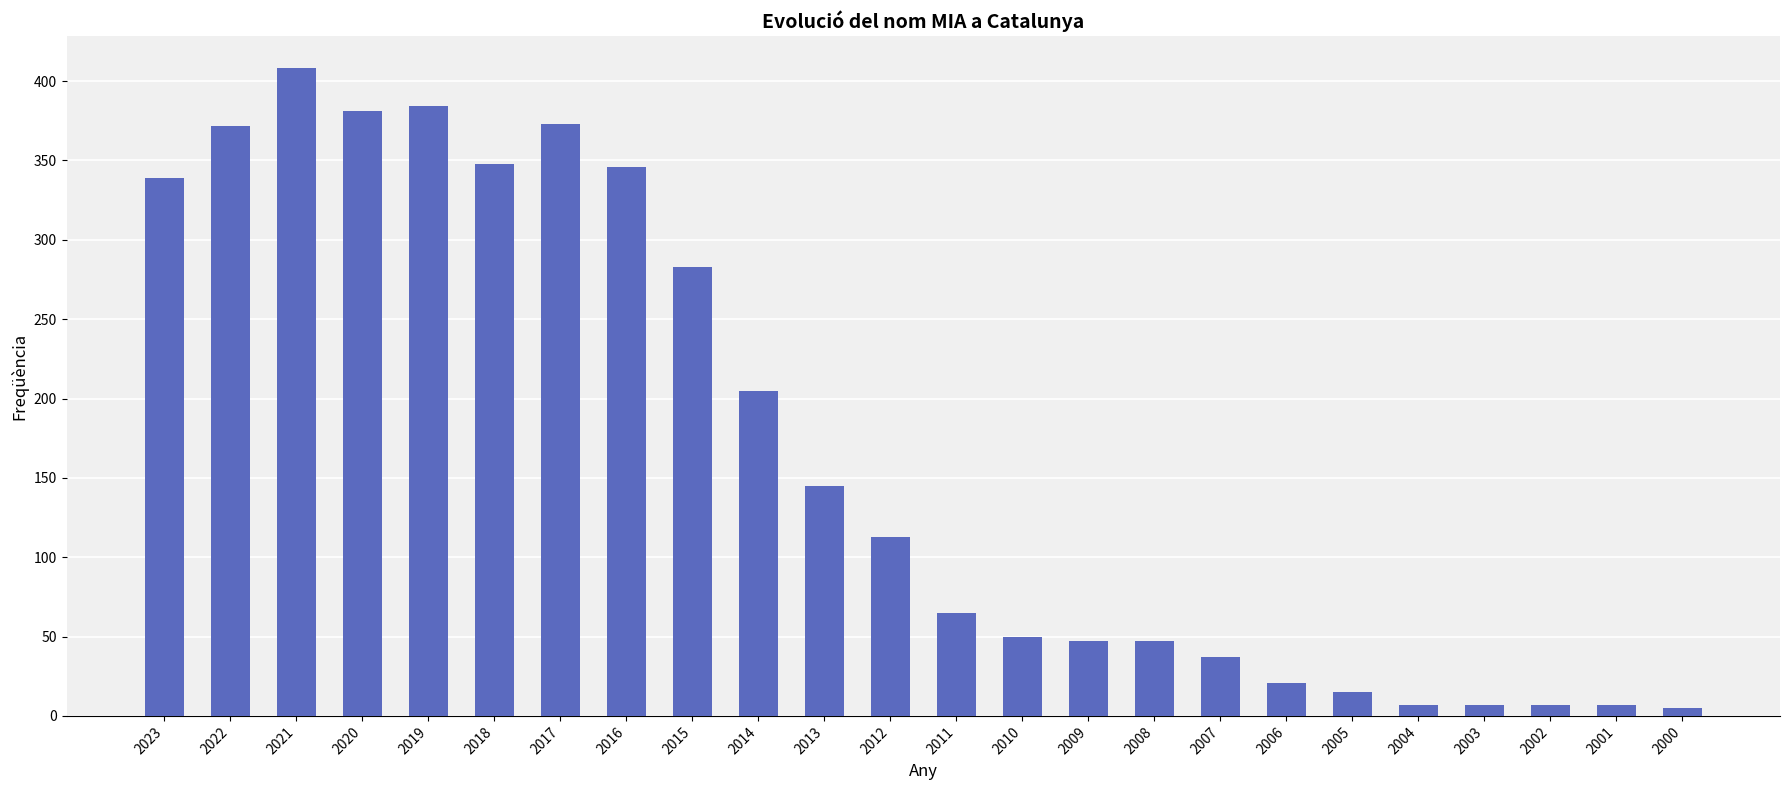

What is the difference between the values at 2017 and 2022?

1